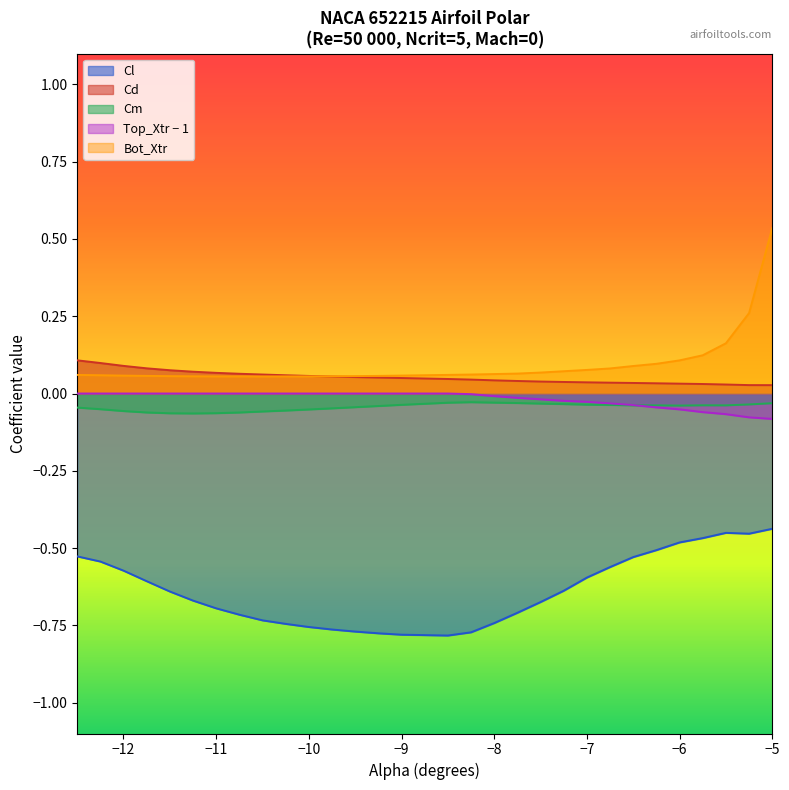

Which series has the widest spread of values?

Bot_Xtr